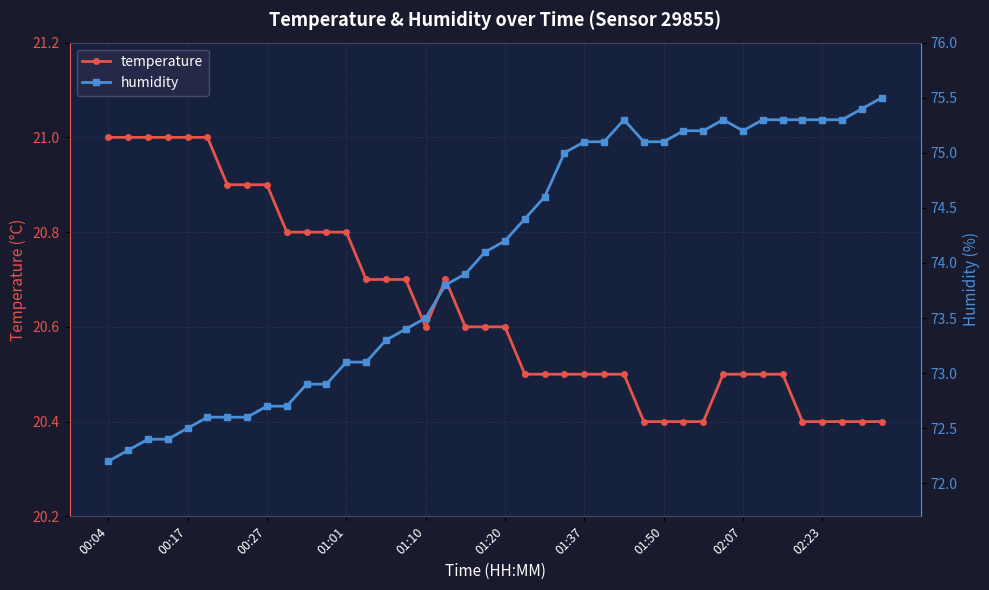

The value of temperature at 01:37 is 8.4. True or false?

False